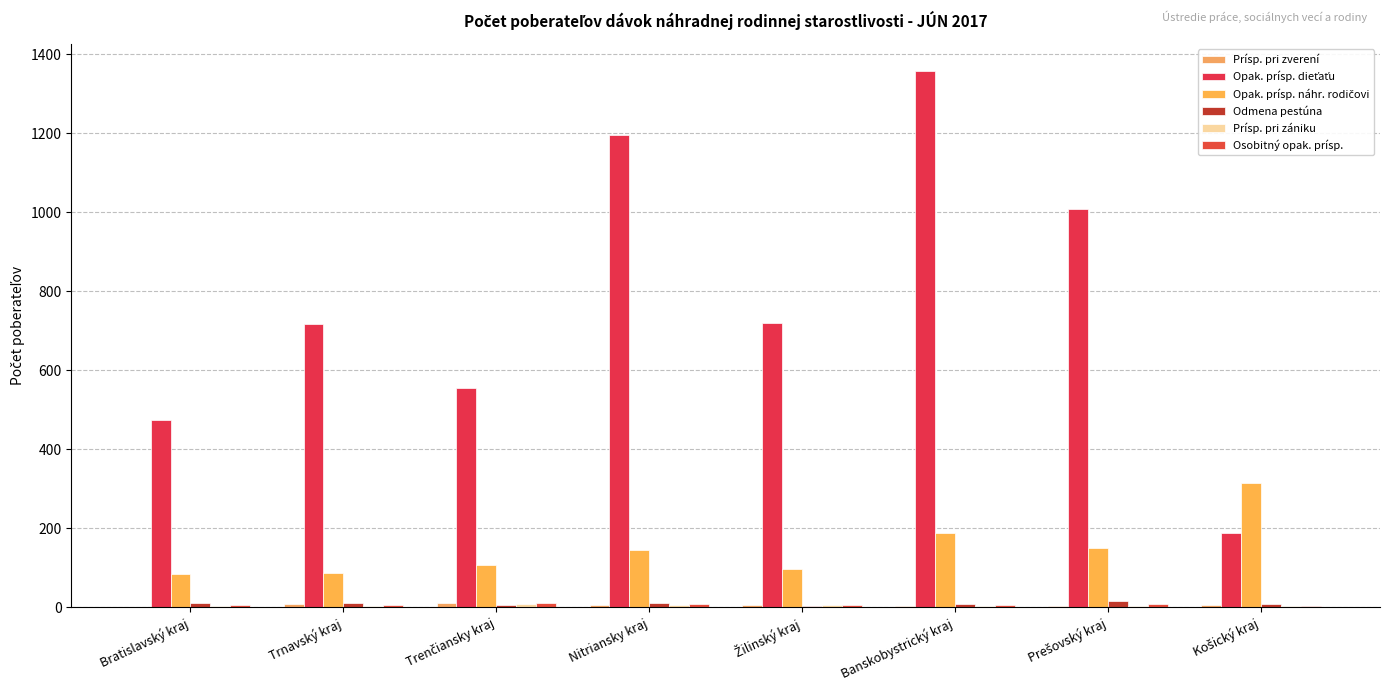

At which category is the sum across all series the highest?

Banskobystrický kraj